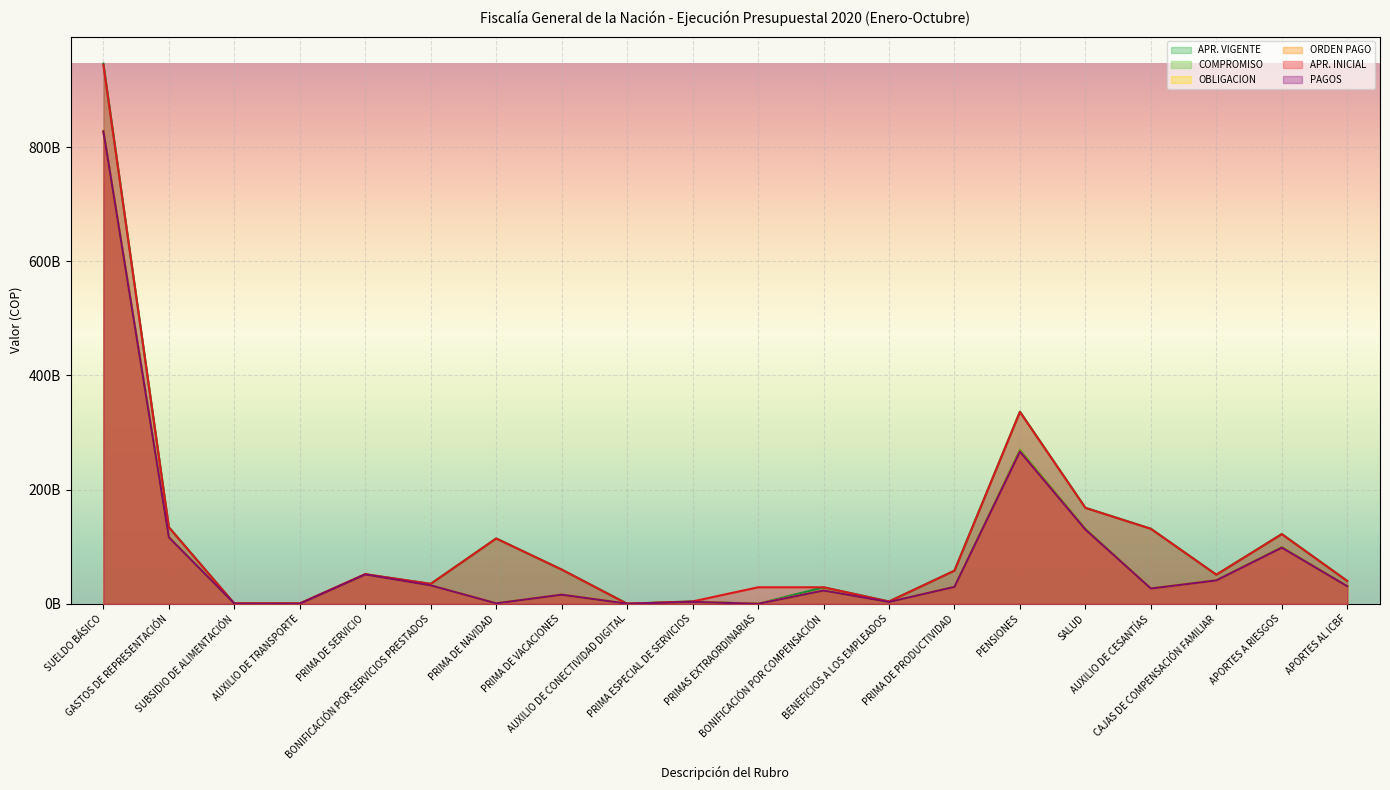

Reading left to right, transcribe all the data shown in this chart.

APR. VIGENTE: 946035118260	134339584891	540000000	550000000	51715000000	35000000000	114570729557	60100319781	385000000	4200000000	0	29000000000	4100000000	58131886350	336689891958	168289496494	131570399968	51104276371	122238408877	40078207278
COMPROMISO: 827746856089	116418843016	428751649	229160102	51407667750	32313686967	832016546	15960611304	273479276	3361511636	0	23274368458	3226646975	29663273698	269861690464	131632057529	26884881902	41488647500	99547896500	31117147800
OBLIGACION: 827381931829	116418843016	428751649	229160102	51407425431	32313686967	832016546	15960611304	273273572	3361511636	0	23270595653	3226646975	29663273698	267543042427	130489317451	26750243425	41145921700	98675807000	30860101200
ORDEN PAGO: 827381931829	116418843016	428751649	229160102	51407425431	32313686967	832016546	15960611304	273273572	3361511636	0	23270595653	3226646975	29663273698	266681579101	130107750033	26750243425	41029574900	98390187300	30772837400
APR. INICIAL: 944000000000	134000000000	540000000	650000000	52000000000	35000000000	114368000000	60000000000	0	4200000000	29000000000	29000000000	4100000000	58000000000	336000000000	168000000000	131337700000	51000000000	122000000000	40000000000
PAGOS: 827381931829	116418843016	428751649	229160102	51407425431	32313686967	832016546	15960611304	273273572	3361511636	0	23270595653	3226646975	29663273698	266681579101	130107750033	26750243425	41029574900	98390187300	30772837400